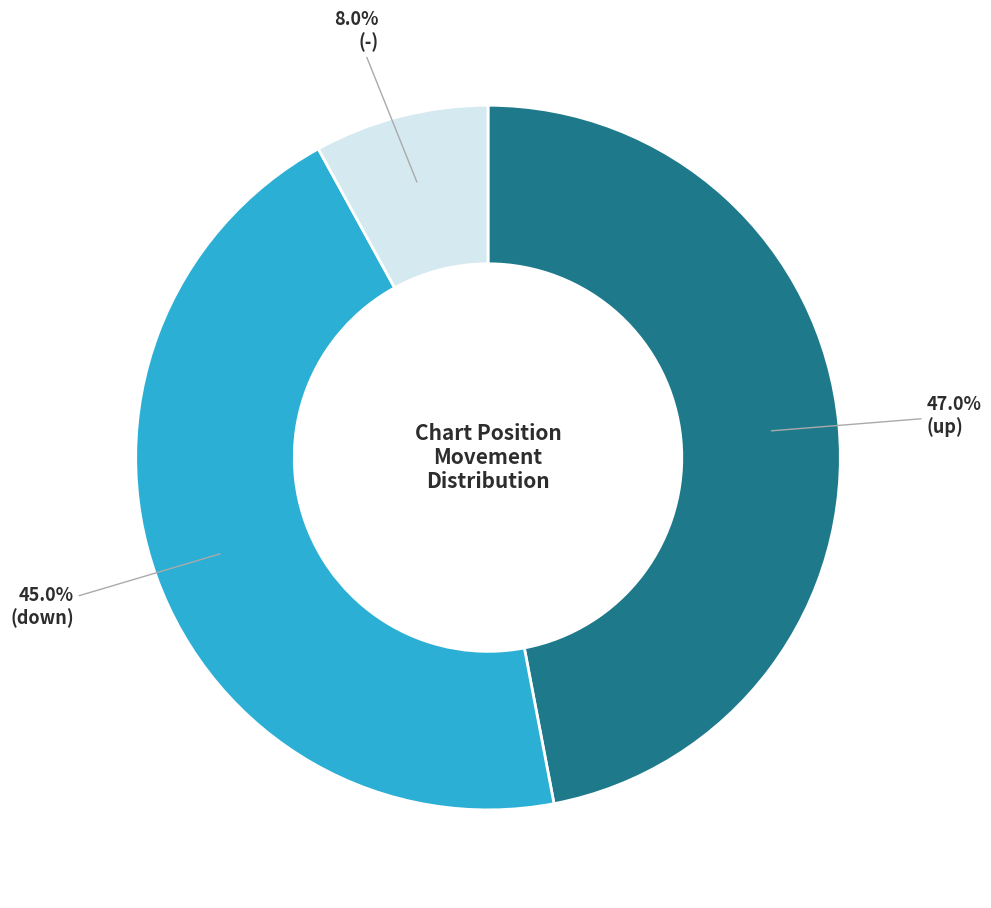

Is there a majority slice in this chart?

No